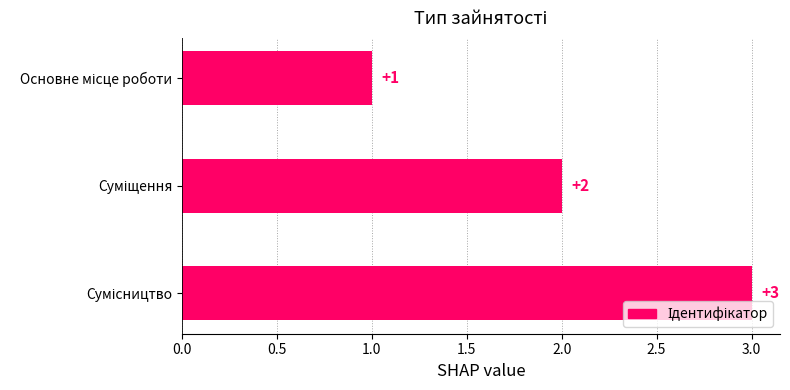

What is the difference between the maximum and minimum values?

2